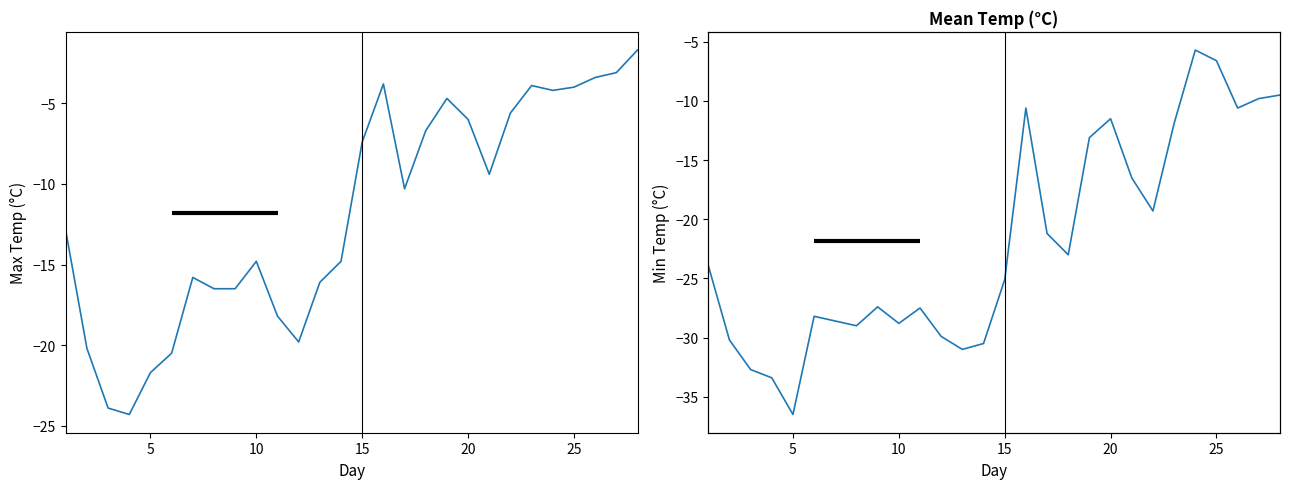

What is the maximum value shown in the chart?

-1.7